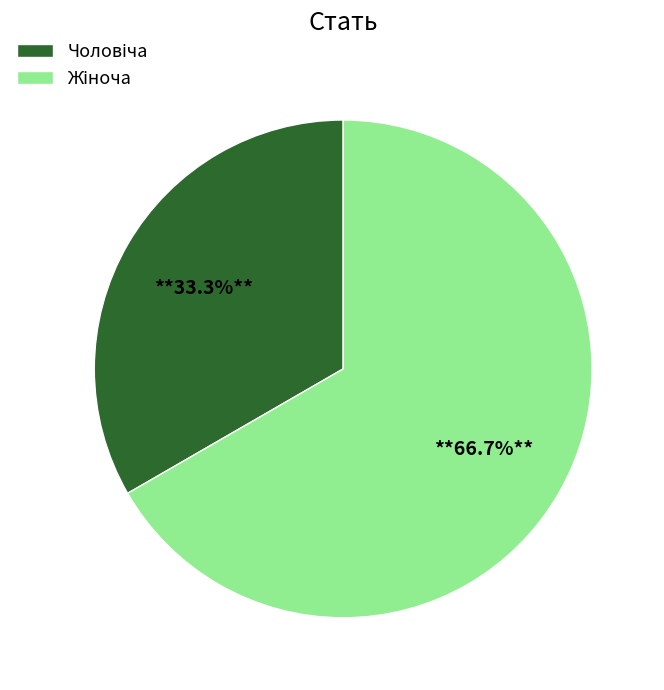

Does any single category account for the majority?

Yes